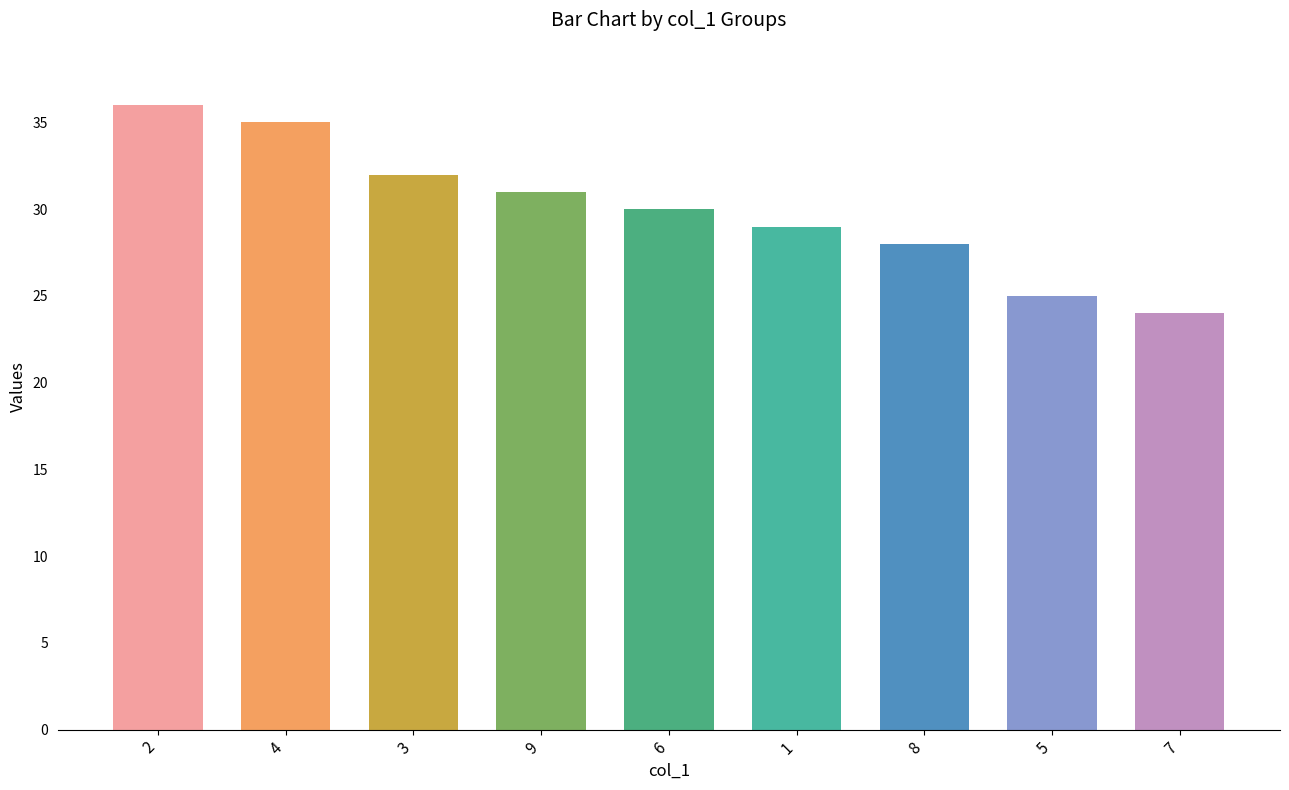

List the labels in order of value, smallest first.

7, 5, 8, 1, 6, 9, 3, 4, 2